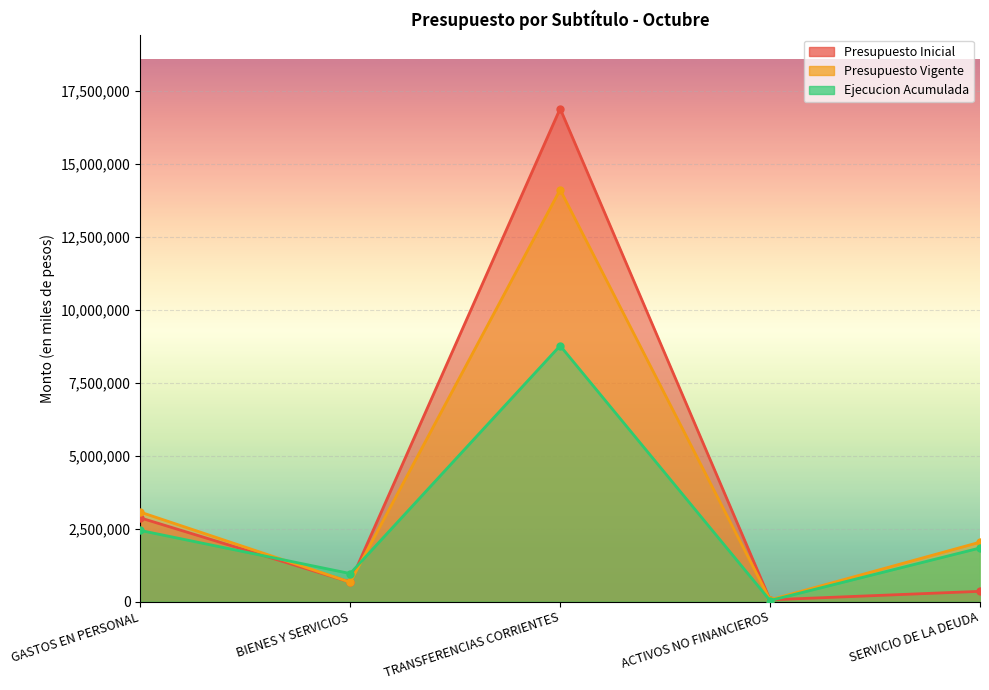

At how many categories does at least one series exceed 11049345?

1